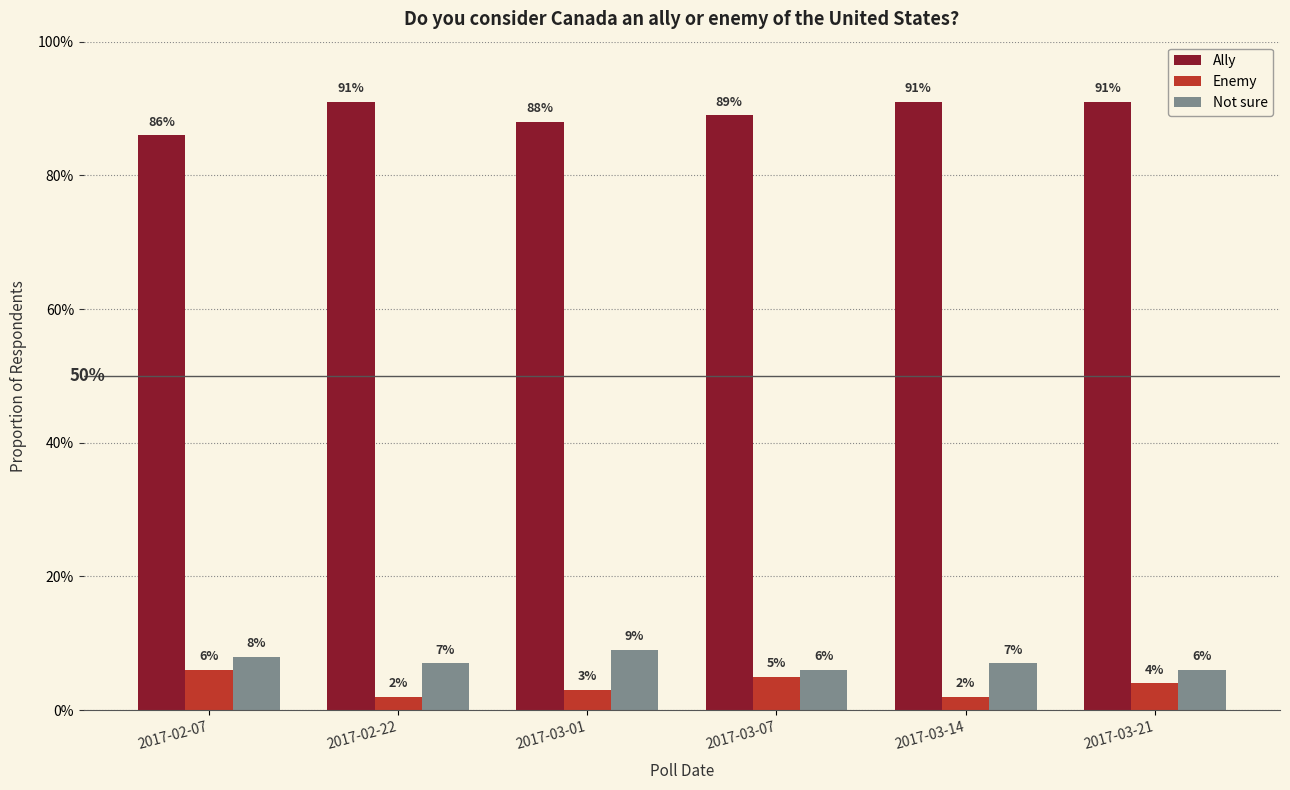

Which series changed the most between 2017-02-07 and 2017-03-21?

Ally